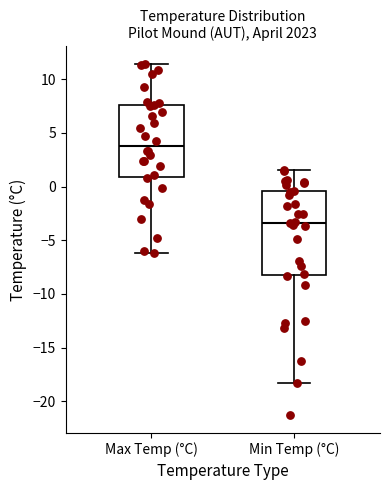

Where does the upper whisker of the box for Min Temp (°C) end on the y-axis? The values are not printed on the chart, so give them approximately, as read against the axis.

1.5